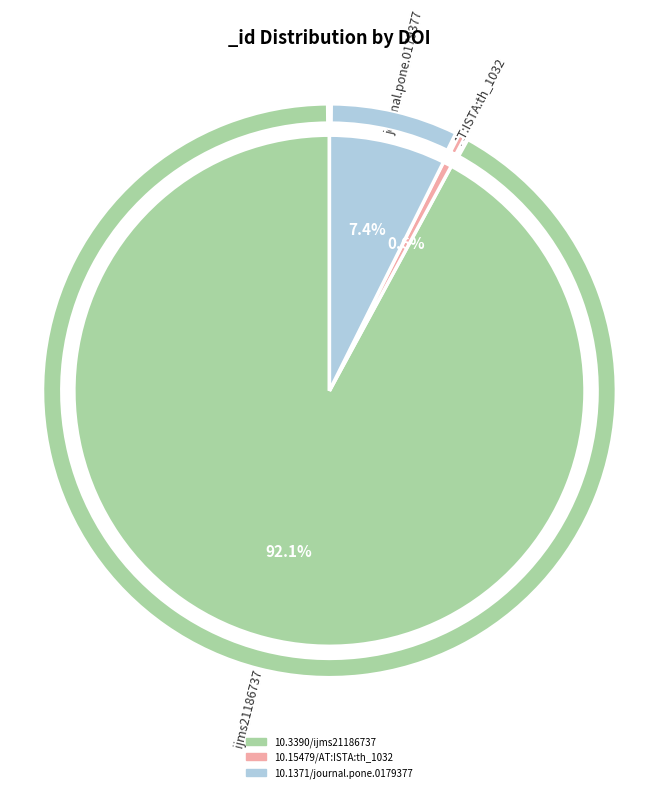

What is the ratio of the value at 10.1371/journal.pone.0179377 to the value at 10.3390/ijms21186737?

0.1